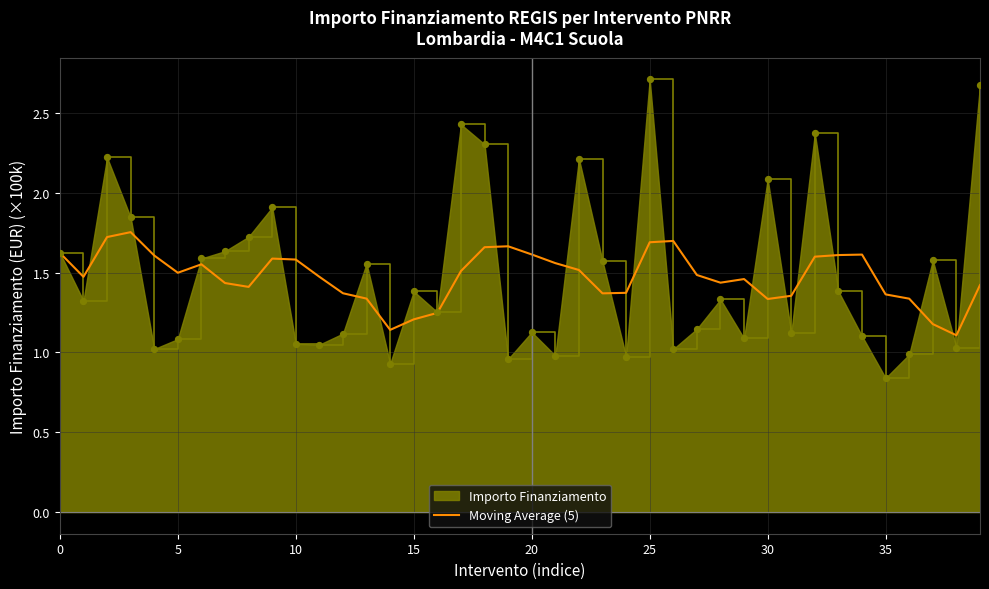

Which series has the largest range (max minus min)?

Importo Finanziamento